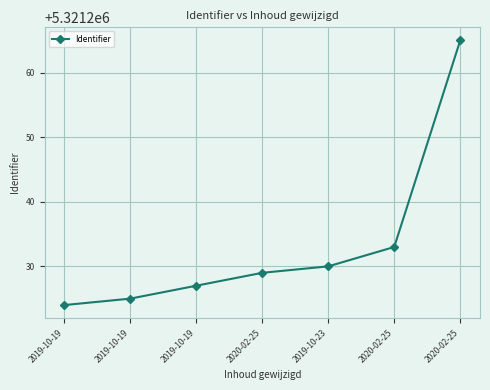

Is it true that the value at 2019-10-23 is 5321230?

True